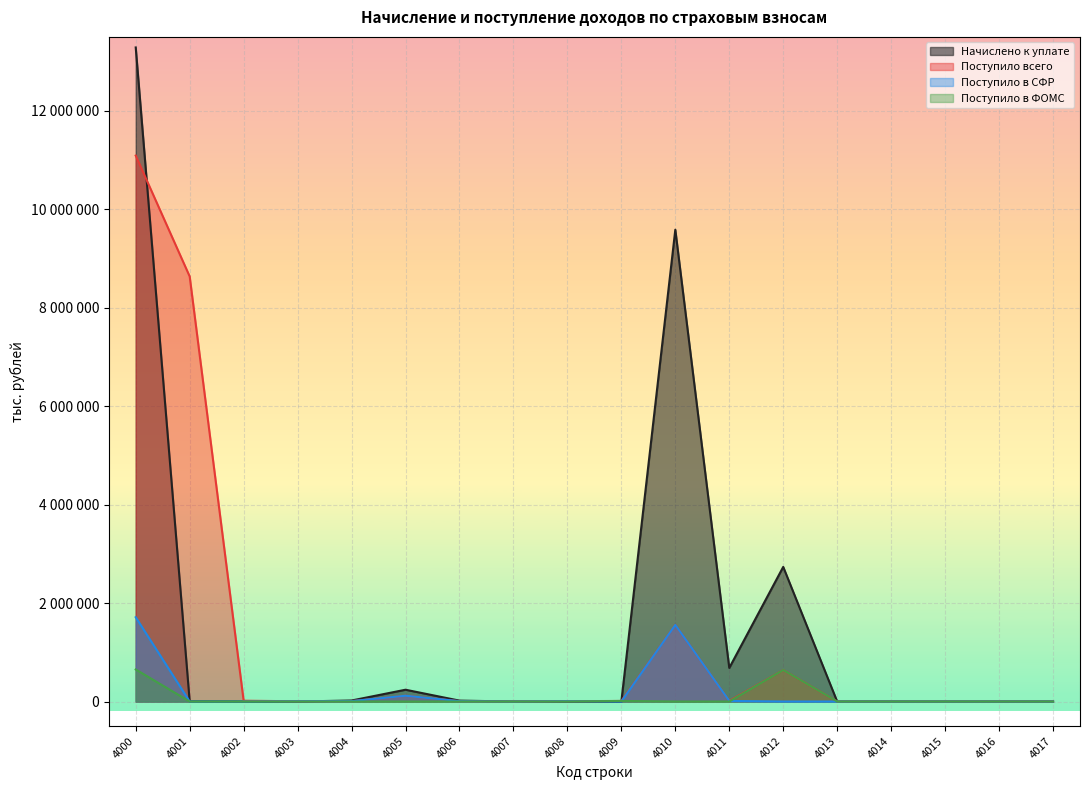

How many values in the Поступило в СФР series are below 0?

5